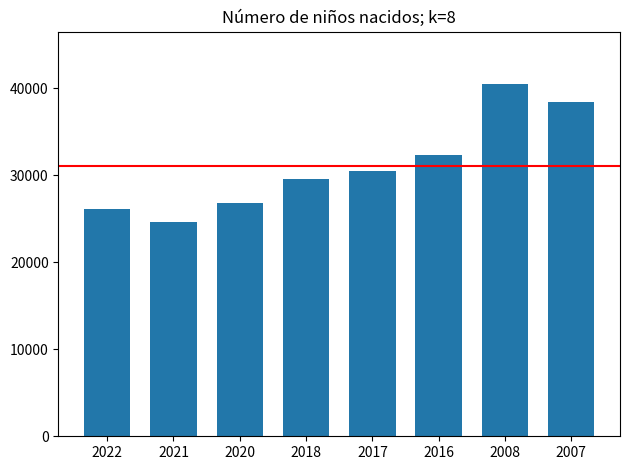

Approximately how many times larger is the value at 2018 compared to 2008?

0.7